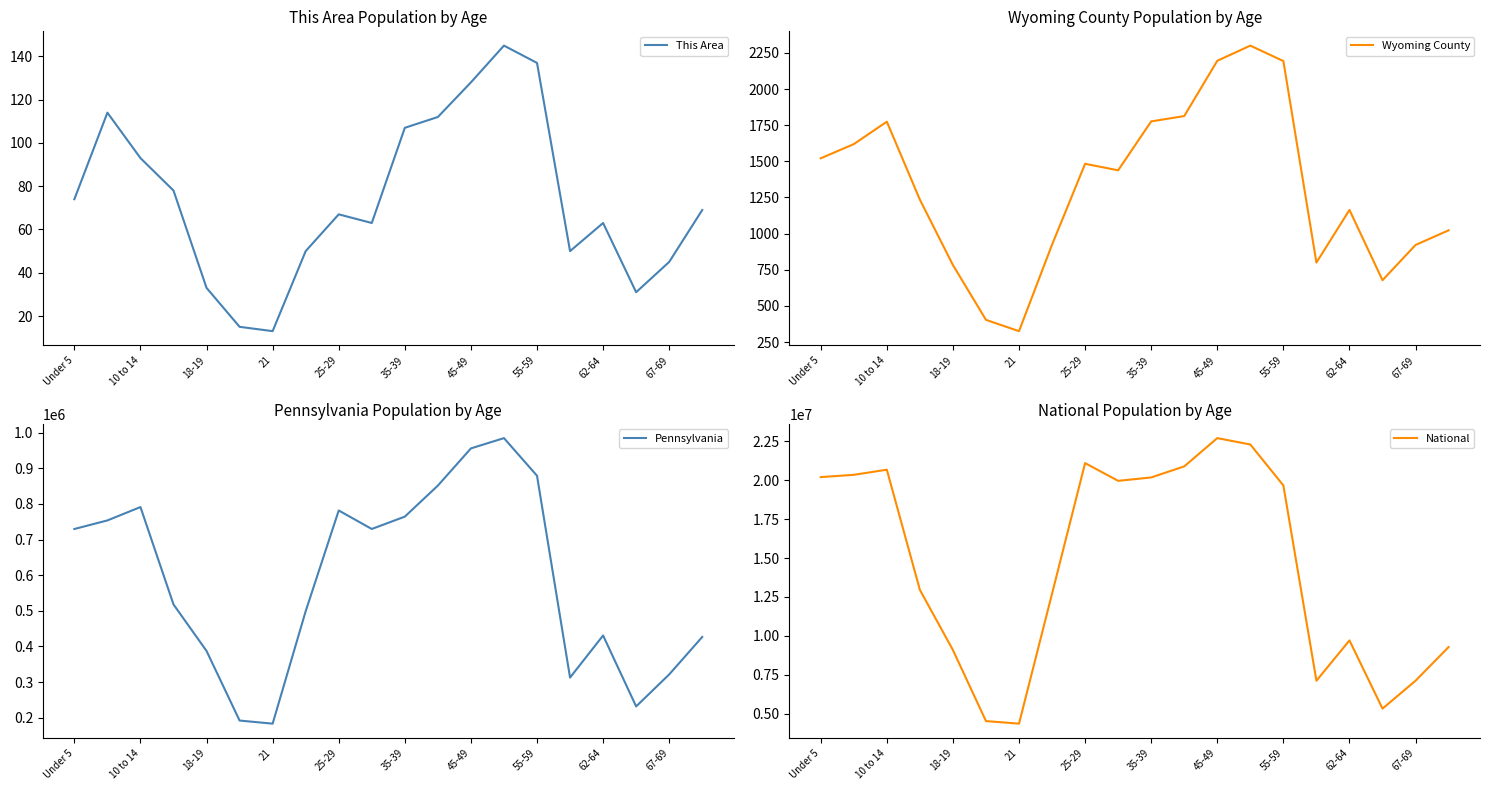

Where does the This Area series first go above 69?

Under 5